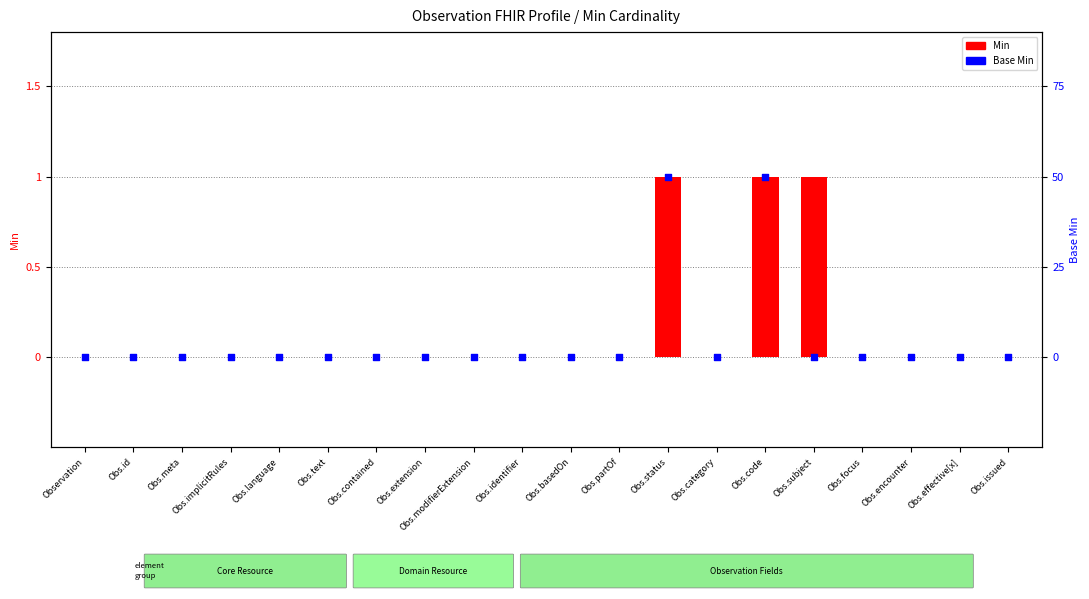

Is the value of Min at Obs.language greater than the value of Base Min at Obs.category?

No